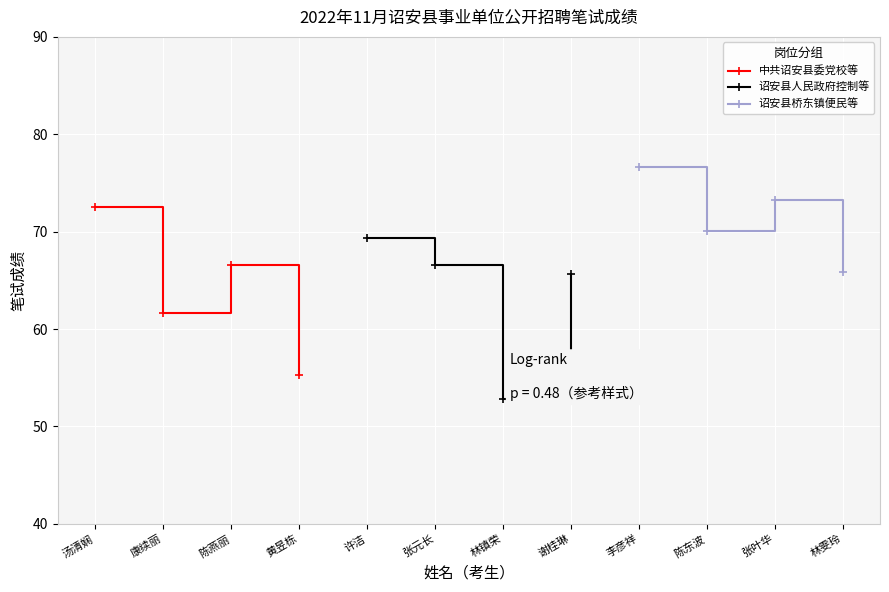

Where is the first local minimum for 诏安县人民政府控制等?

林镇荣